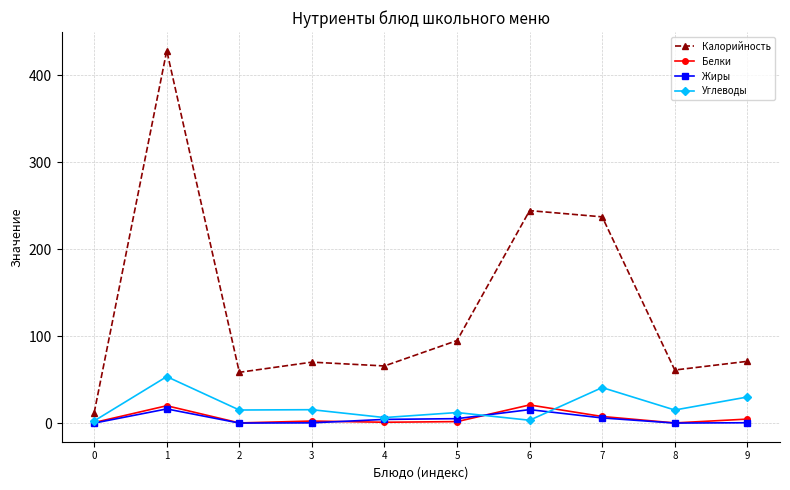

What is the sum of the Белки values at 4 and 8?

1.2